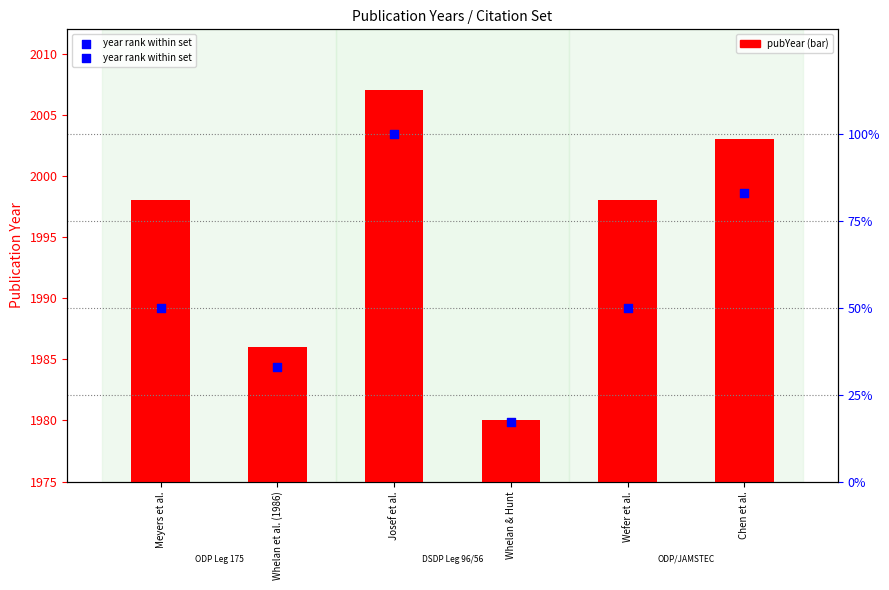

Which series contains the lowest Y value?

year rank within set